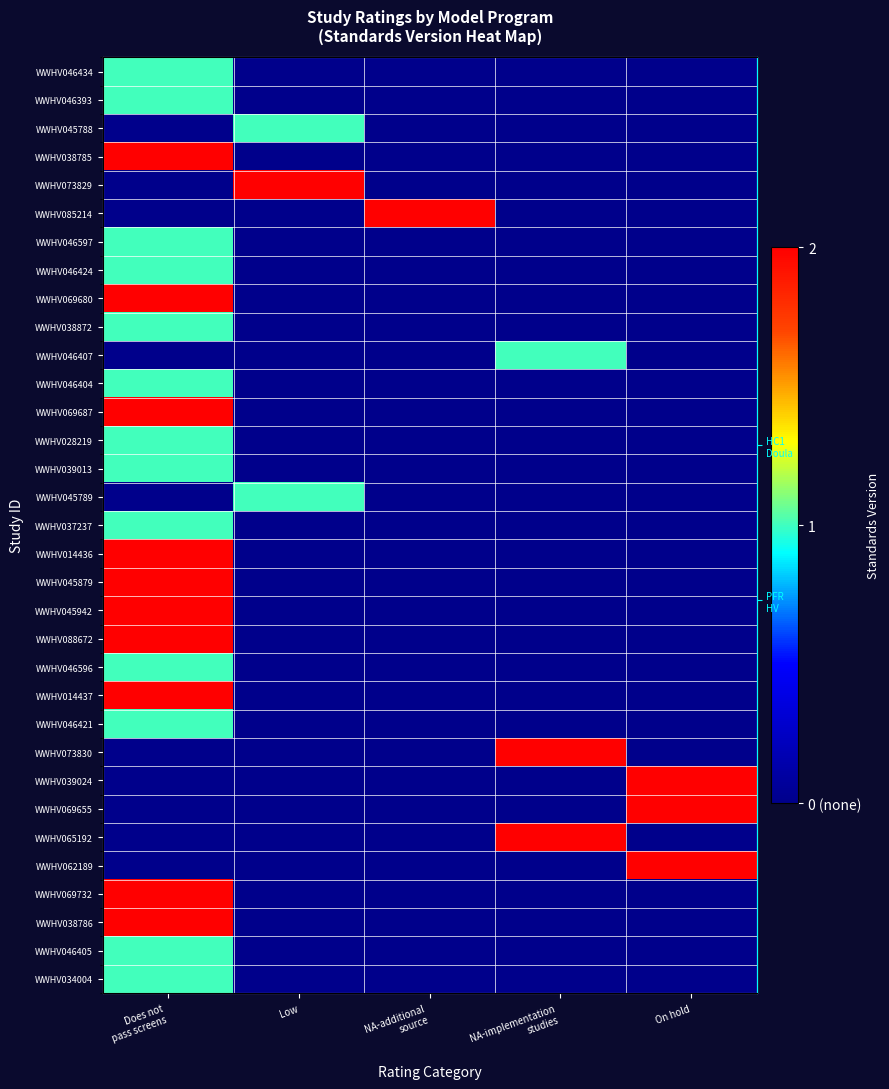

True or false: WWHV046393 has a value of 0 at Low.

True